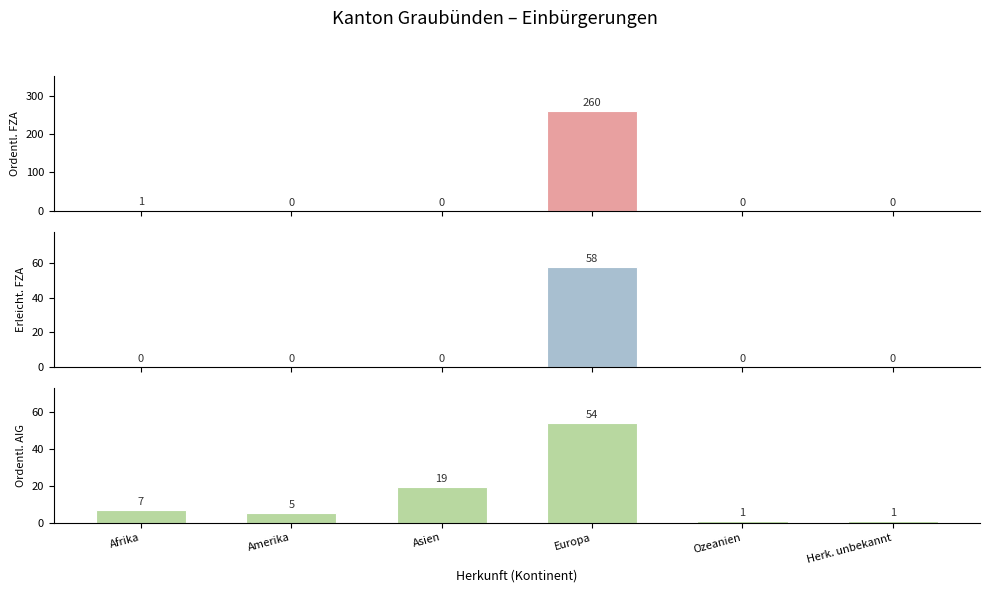

Reading left to right, transcribe all the data shown in this chart.

Ordentliche Einbürgerungen (FZA): 1	0	0	260	0	0
Erleichterte Einbürgerungen (FZA): 0	0	0	58	0	0
Ordentliche Einbürgerungen (AIG): 7	5	19	54	1	1